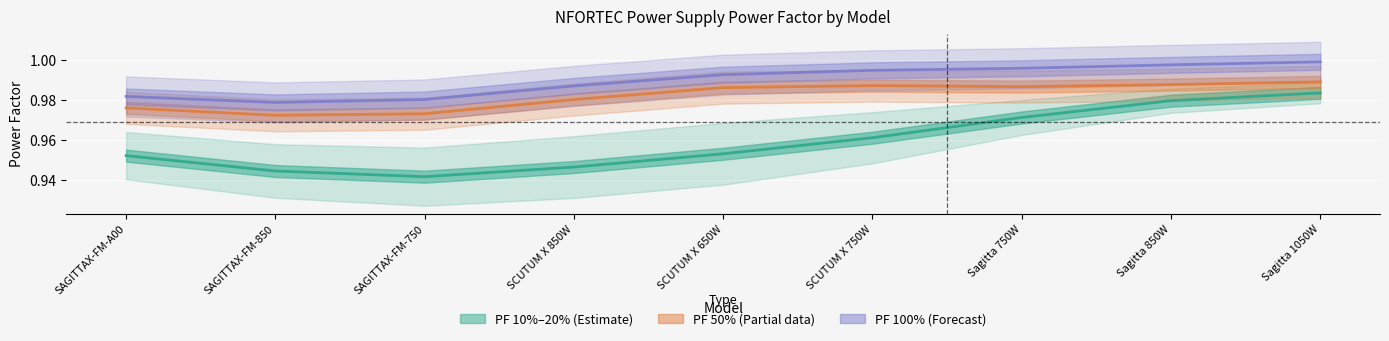

Which label corresponds to the smallest value in the chart?

SAGITTAX-FM-750